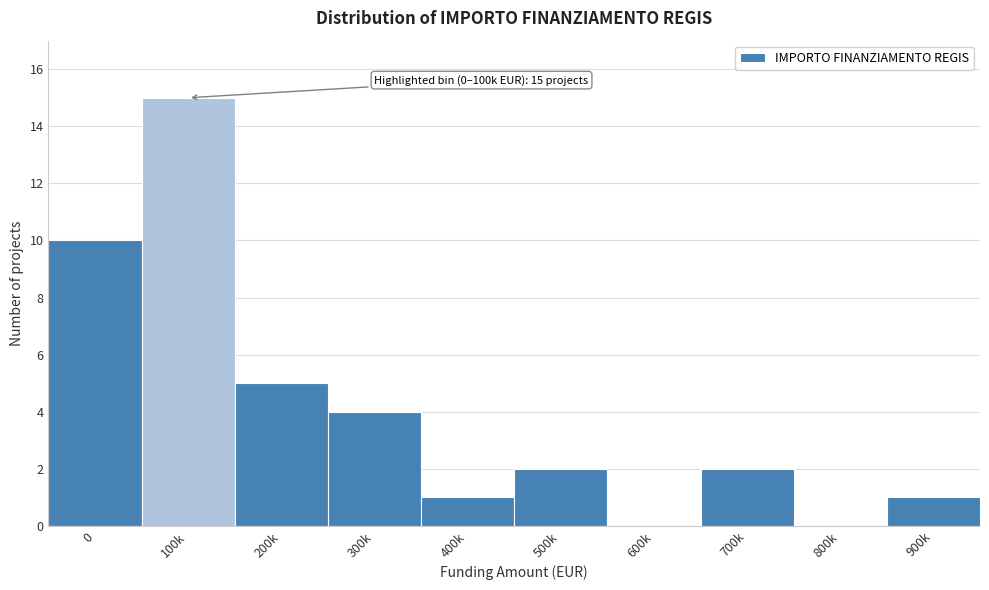

Reading left to right, extract all data points from this chart.

0=10	100k=15	200k=5	300k=4	400k=1	500k=2	600k=0	700k=2	800k=0	900k=1